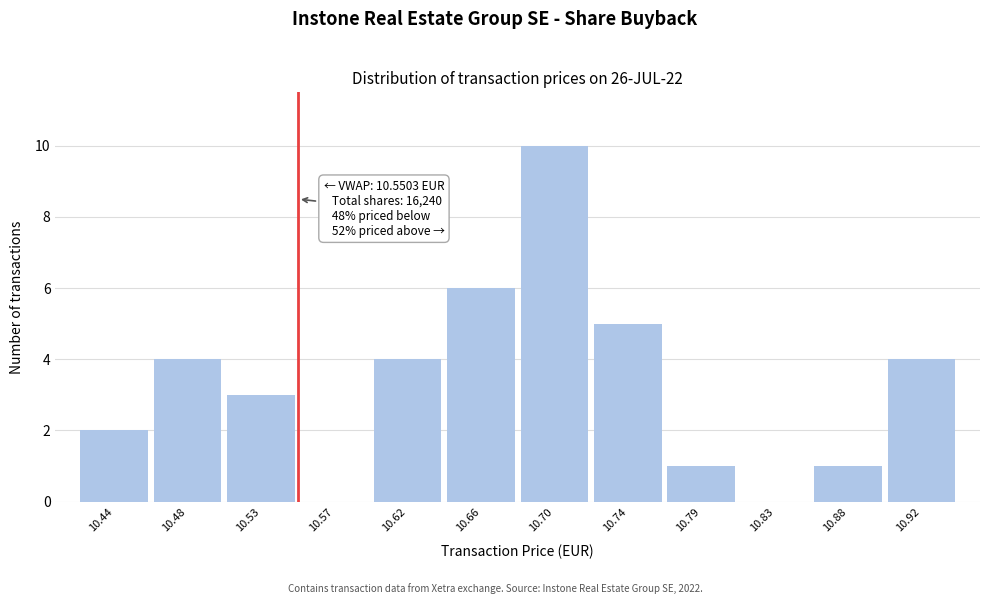

Which range on the x-axis has the tallest bar?

10.680 to 10.725